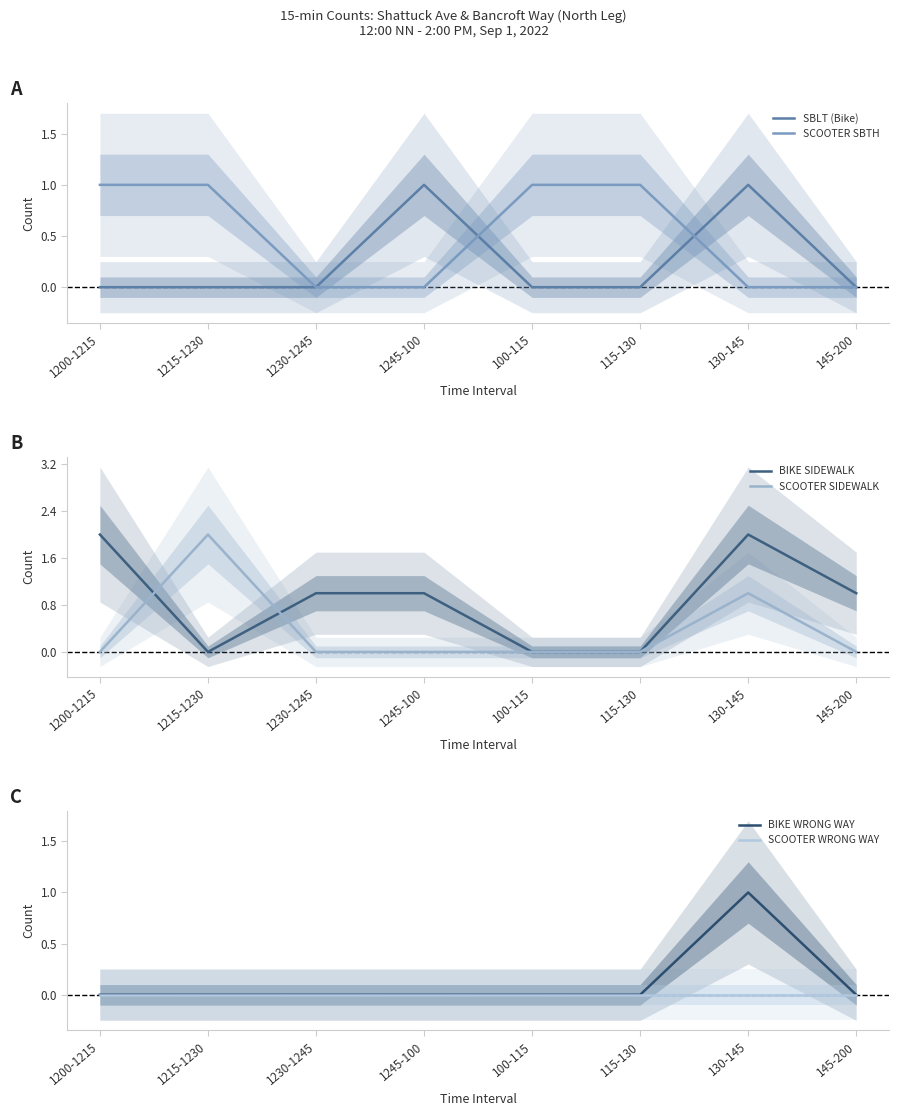

Which series has the largest total across all categories?

BIKE SIDEWALK